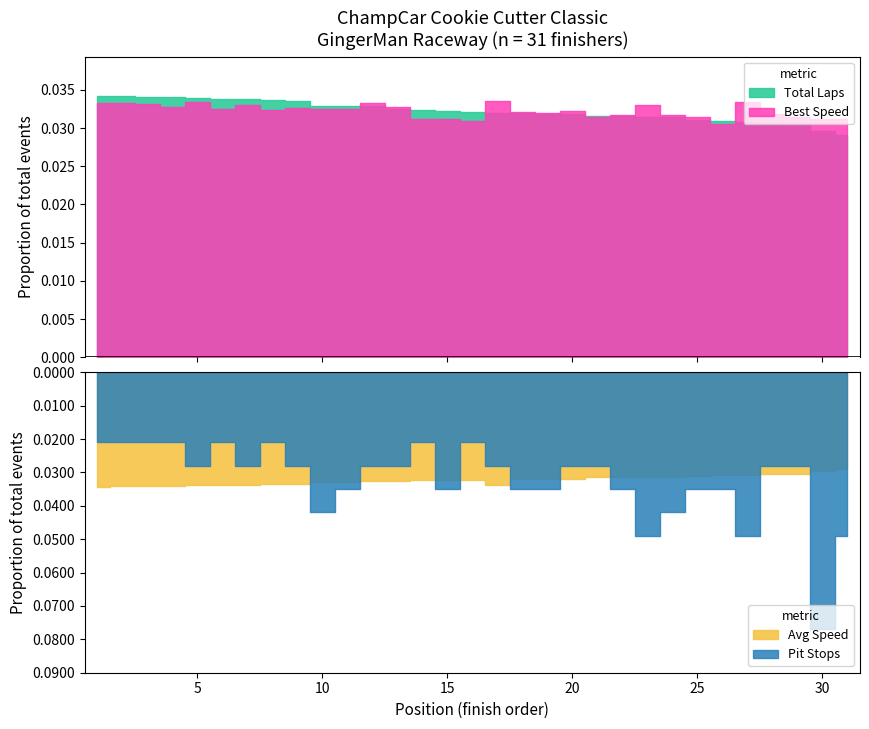

Rank the categories by Total Pit Stops value from lowest to highest.

1, 2, 3, 4, 6, 8, 14, 16, 5, 7, 9, 12, 13, 17, 20, 21, 28, 29, 11, 15, 18, 19, 22, 25, 26, 10, 24, 23, 27, 31, 30